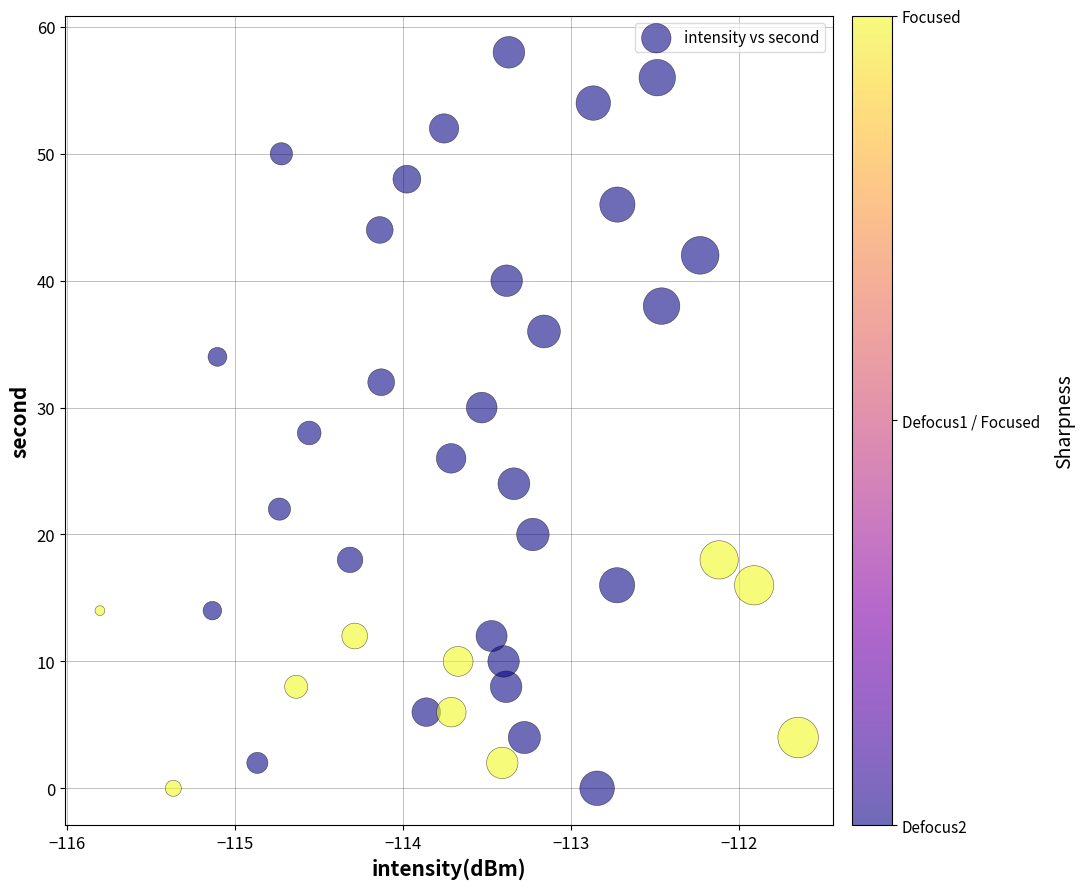

What is the range of Y values (max minus min)?

58